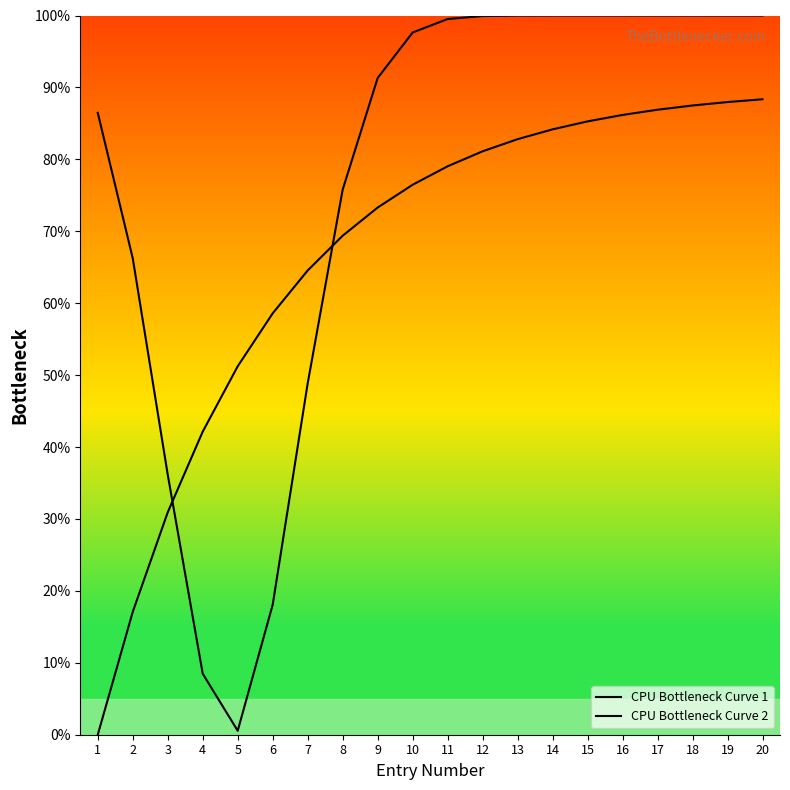

How many lines are shown in the chart?

2